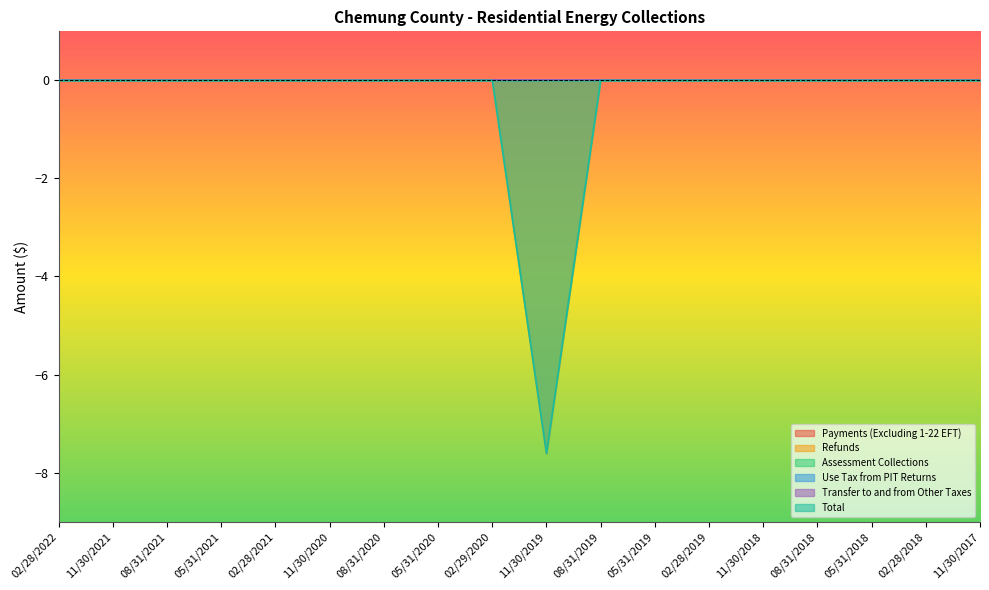

How many interior local valleys does the Refunds series have?

1